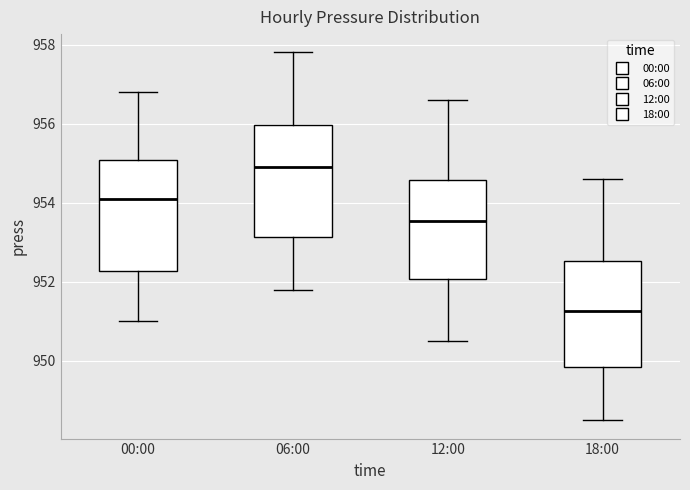

Reading left to right, read every box against the y-axis: the position of its median line, the range the box covers, and the ends of its whiskers. The values are not printed on the chart, so give them approximately, as read against the axis.

00:00: median 954.2, box 952.2 to 955.0, whiskers 951.0 to 956.8
06:00: median 955.0, box 953.2 to 956.0, whiskers 951.8 to 957.8
12:00: median 953.6, box 952.0 to 954.6, whiskers 950.6 to 956.6
18:00: median 951.2, box 949.8 to 952.6, whiskers 948.6 to 954.6